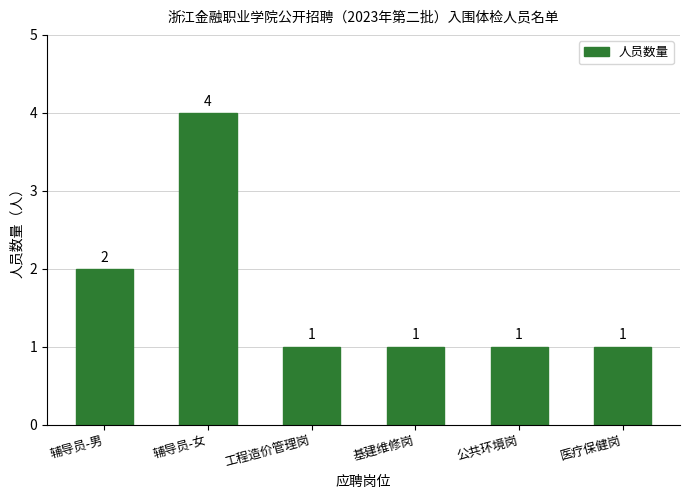

Which has a higher value, 辅导员-男 or 辅导员-女?

辅导员-女